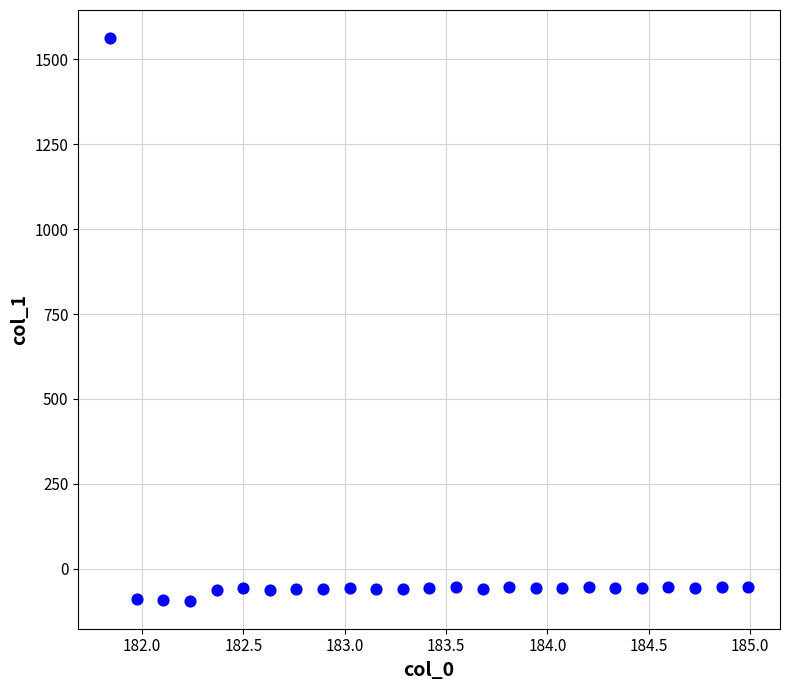

What is the range of X values (max minus min)?

3.1